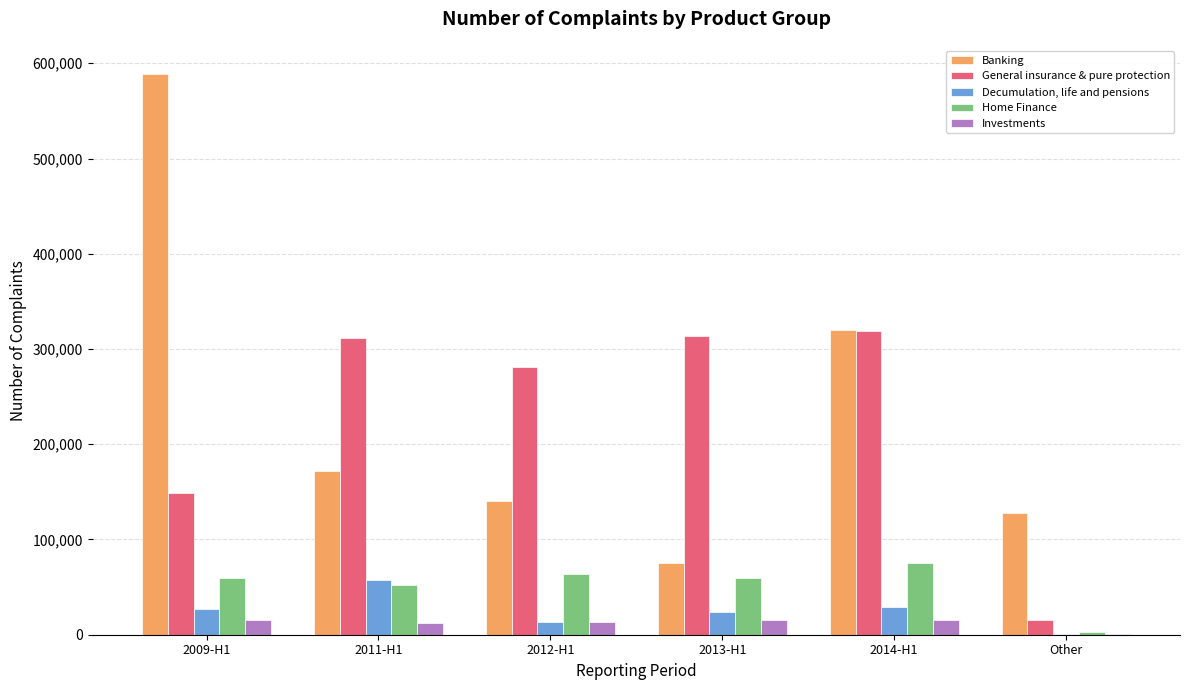

Which series changed the most between 2012-H1 and 2013-H1?

Banking